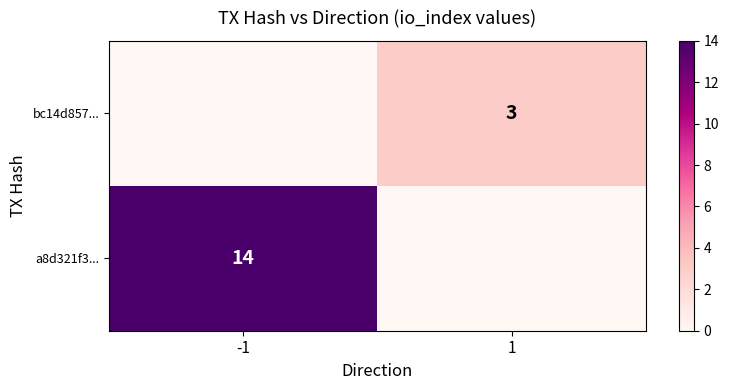

How many series are shown in this chart?

2